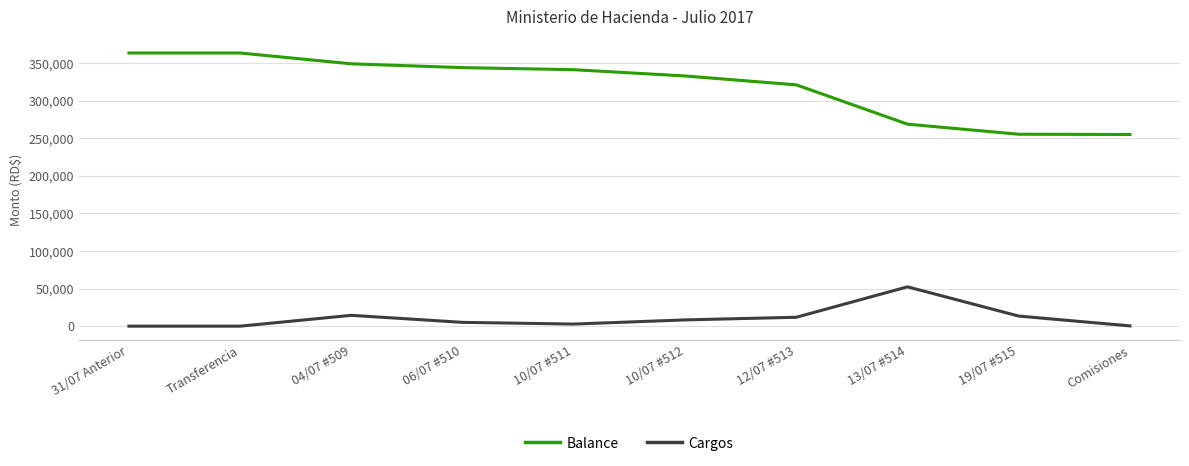

What is the total value across all series at 13/07 #514?

320928.4